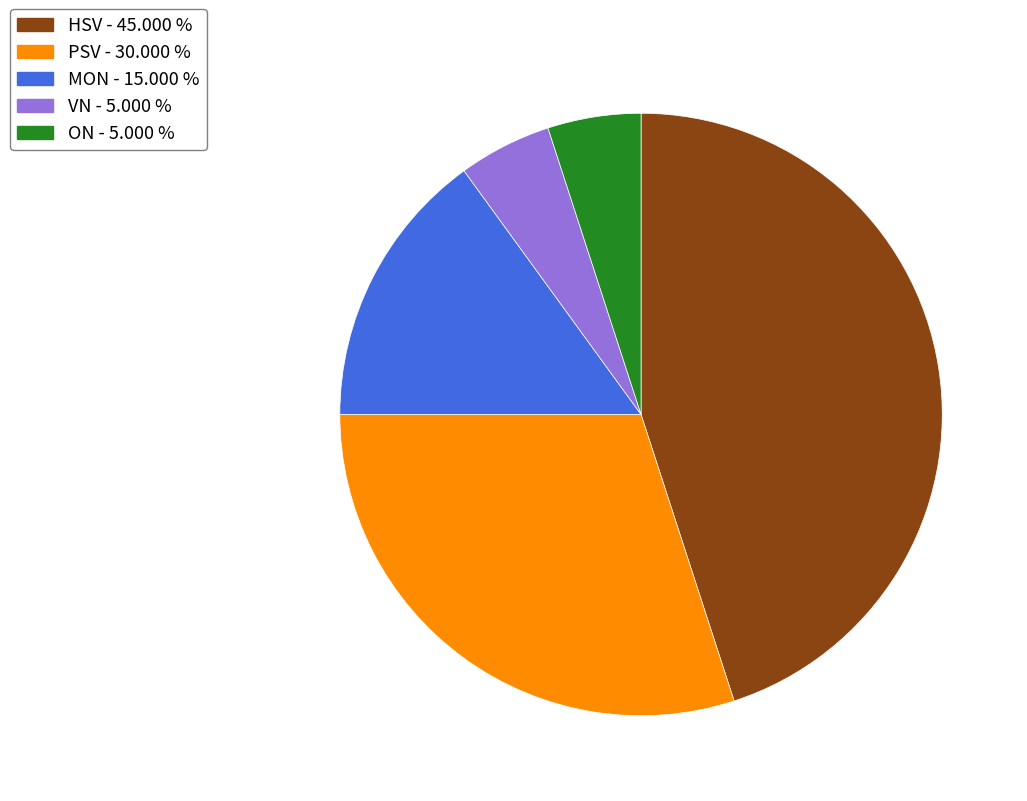

How many slices are in this pie chart?

5